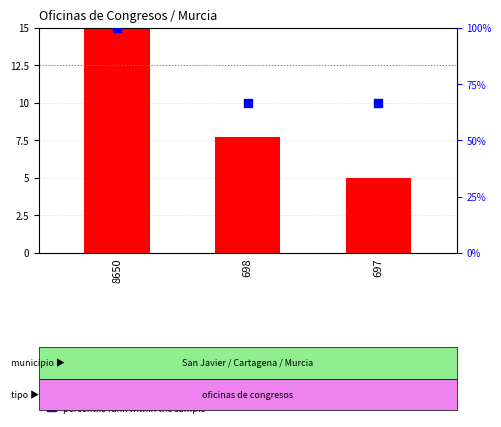

At how many categories does at least one series exceed 41?

3